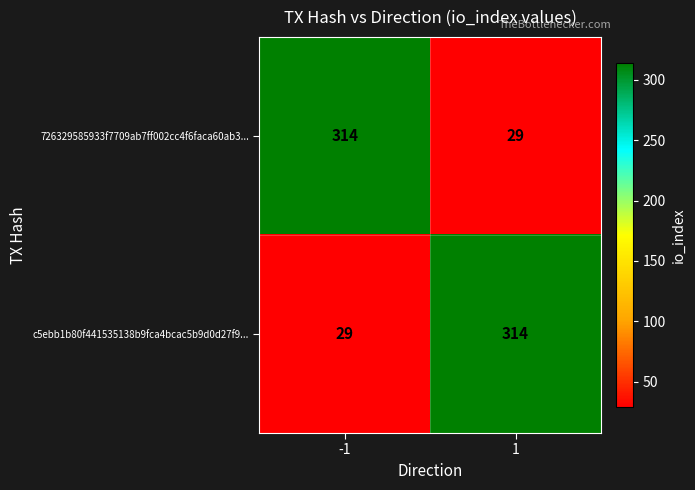

What is the spread (max minus min) of values at -1?

285